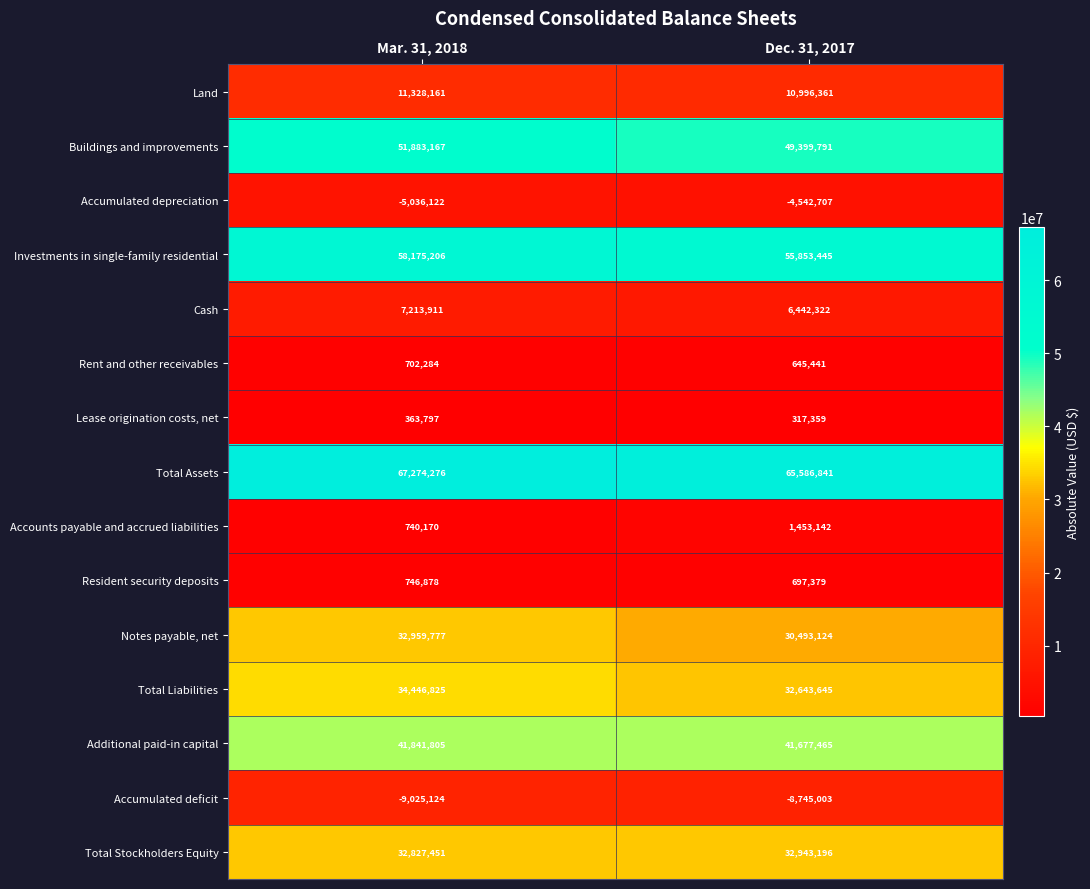

Which series has the largest total across all categories?

Total Assets